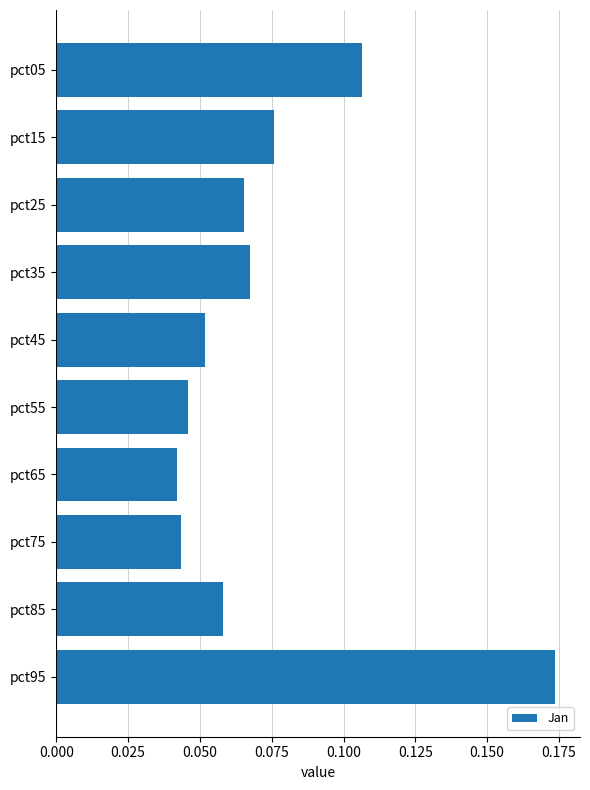

What is the sum of all values?

0.7